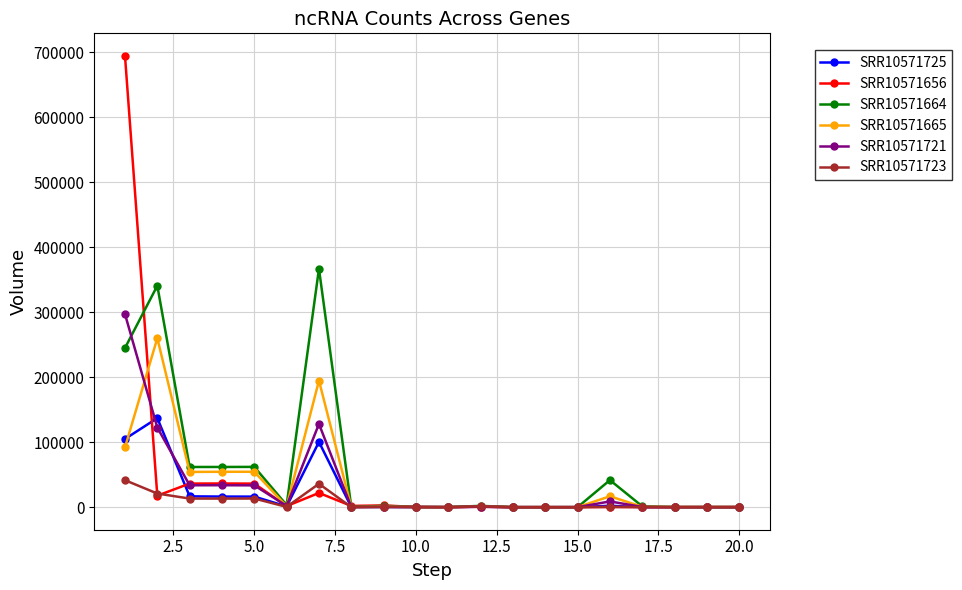

What is the maximum value for SRR10571725?

137065